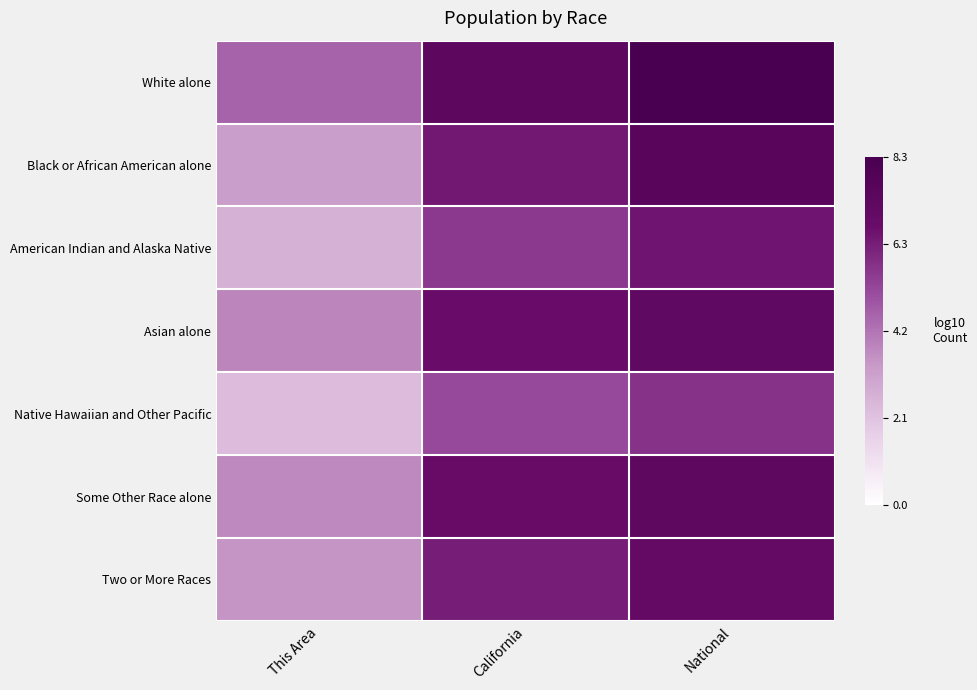

Which series has the largest total across all categories?

White alone